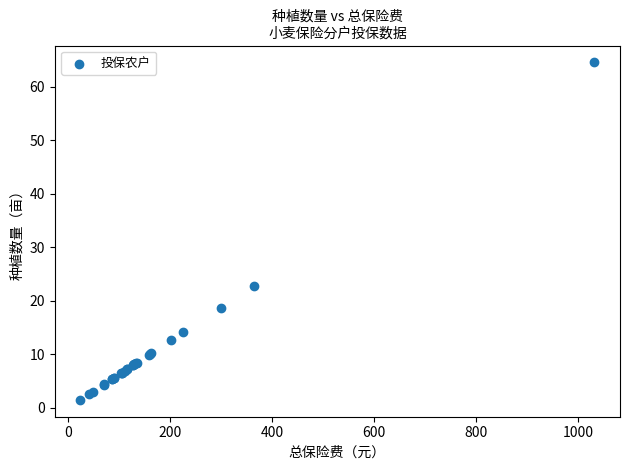

What Y value in the scatter plot is closest to 33?

22.8